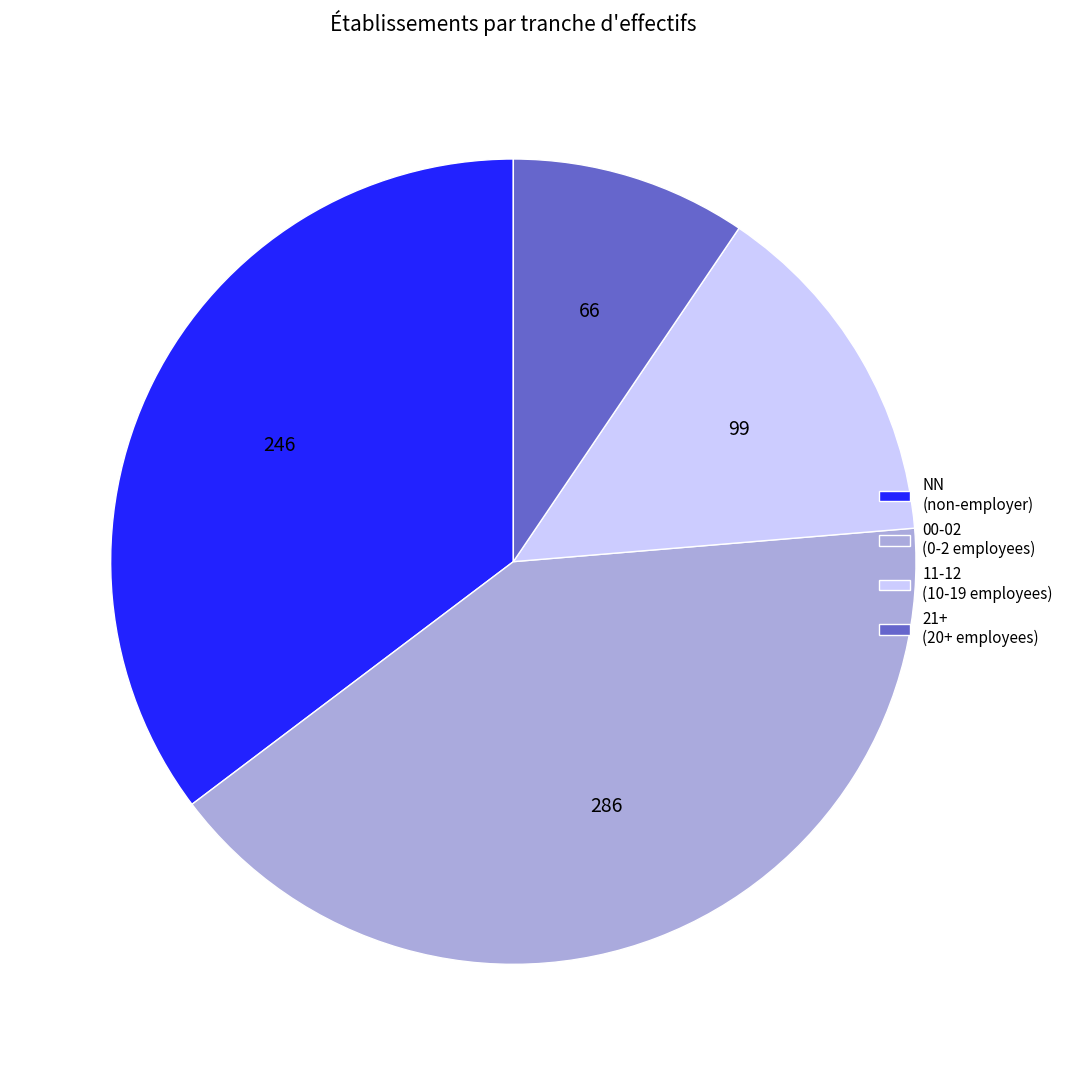

Which has a higher value, 11-12 (10-19 employees) or 21+ (20+ employees)?

11-12 (10-19 employees)